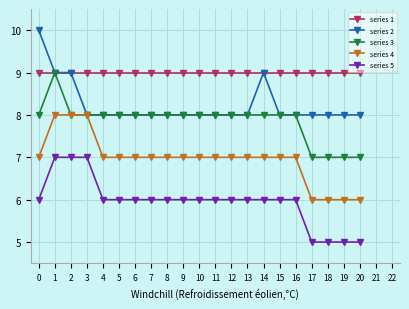

At how many categories does at least one series exceed 7?

21